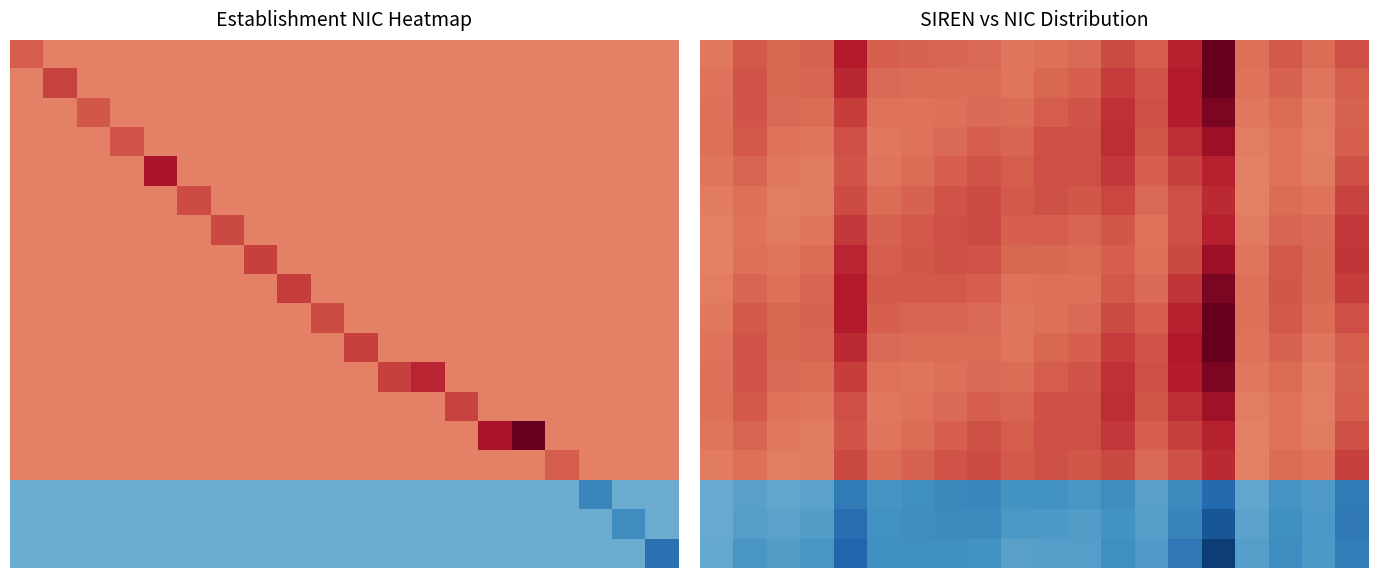

What is the total value across all series at 10?

7.3